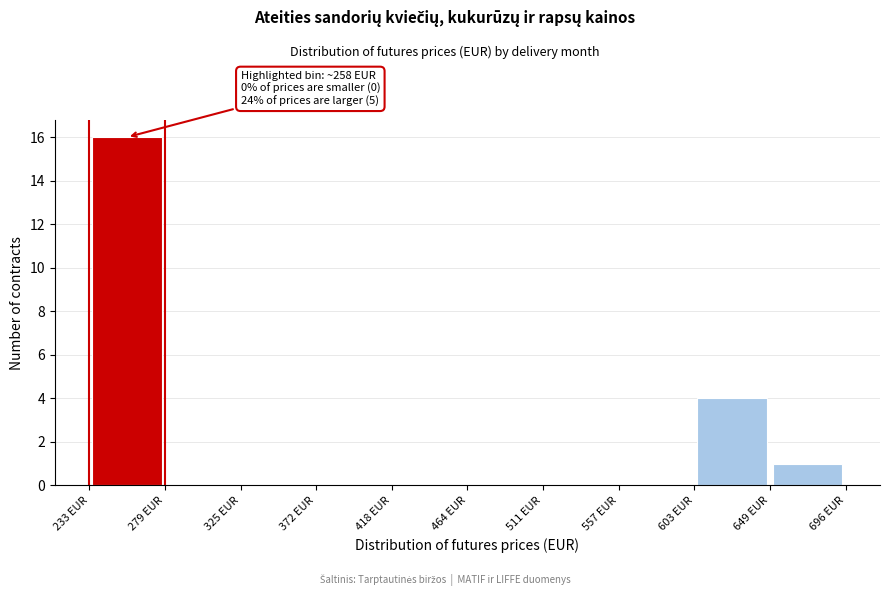

Which range on the x-axis has the tallest bar?

235 to 280